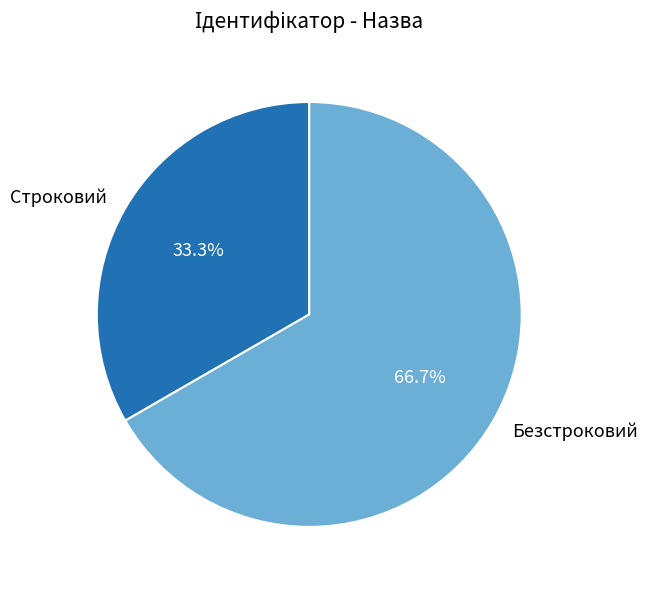

To the nearest percent, what percentage of the pie is Безстроковий?

67%